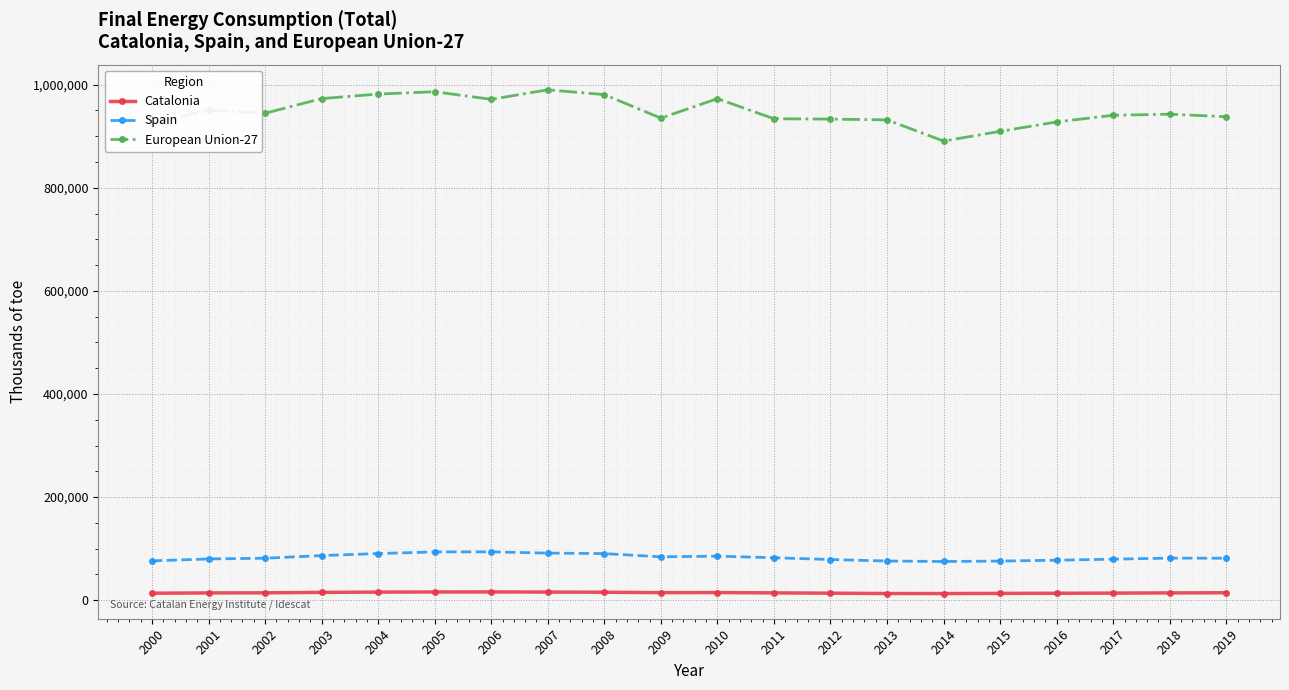

True or false: European Union-27 has a value of 981894 at 2004.

True